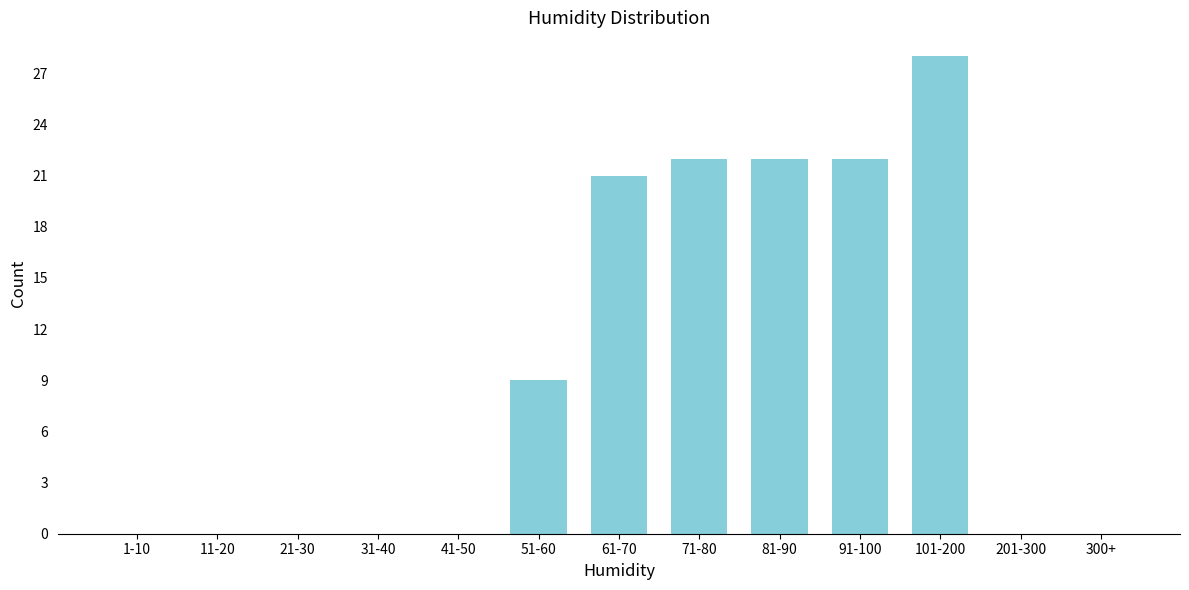

Reading left to right, extract all data points from this chart.

1-10=0	11-20=0	21-30=0	31-40=0	41-50=0	51-60=9	61-70=21	71-80=22	81-90=22	91-100=22	101-200=28	201-300=0	300+=0